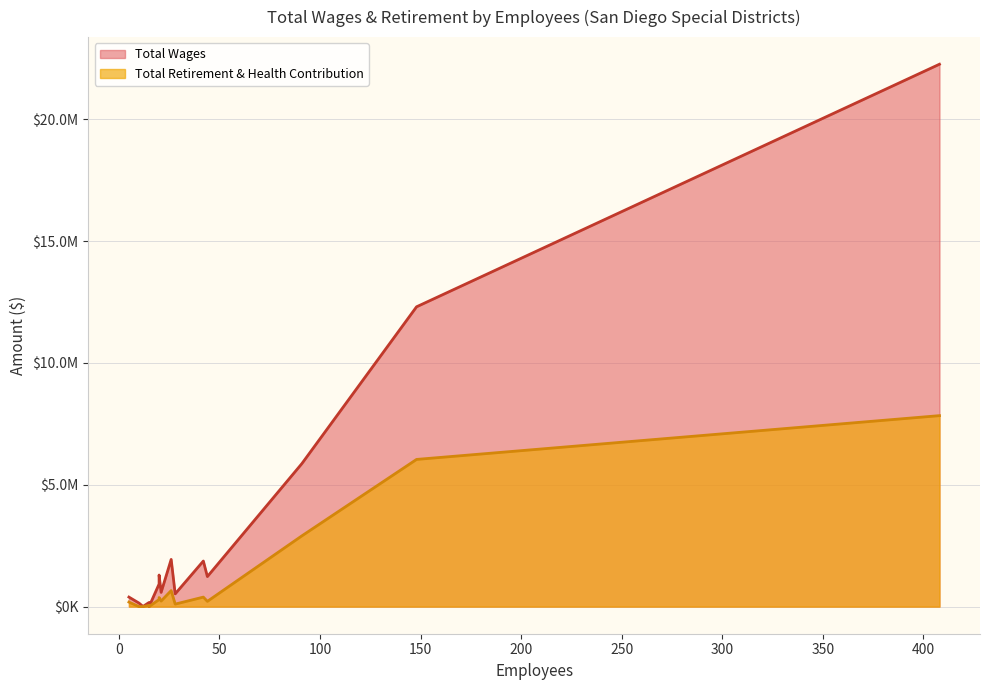

How many lines are shown in the chart?

2